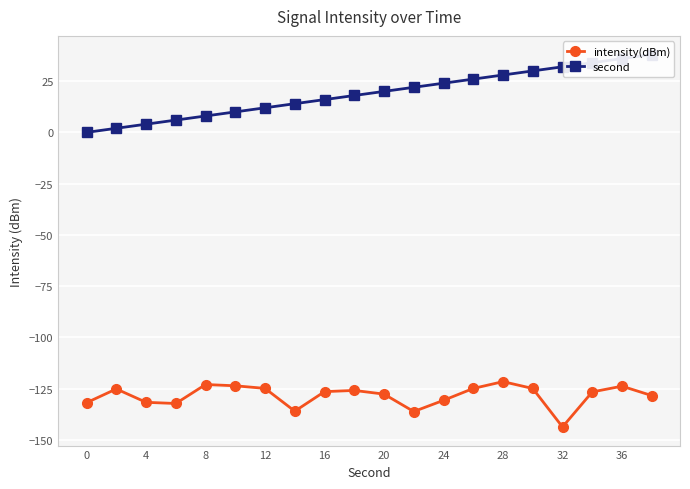

True or false: intensity(dBm) and second cross at least once.

False